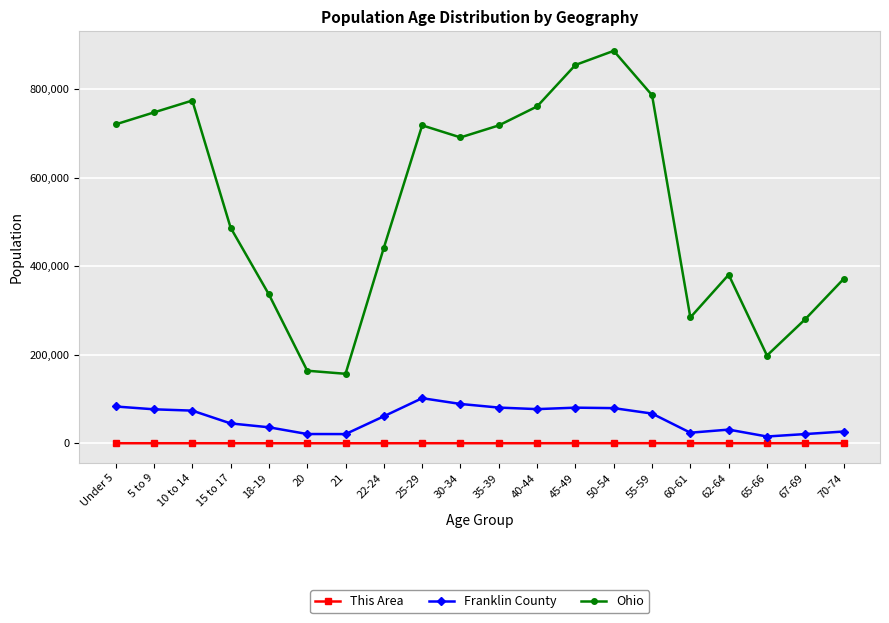

What is the value of the This Area point at the 14th from the left?

150